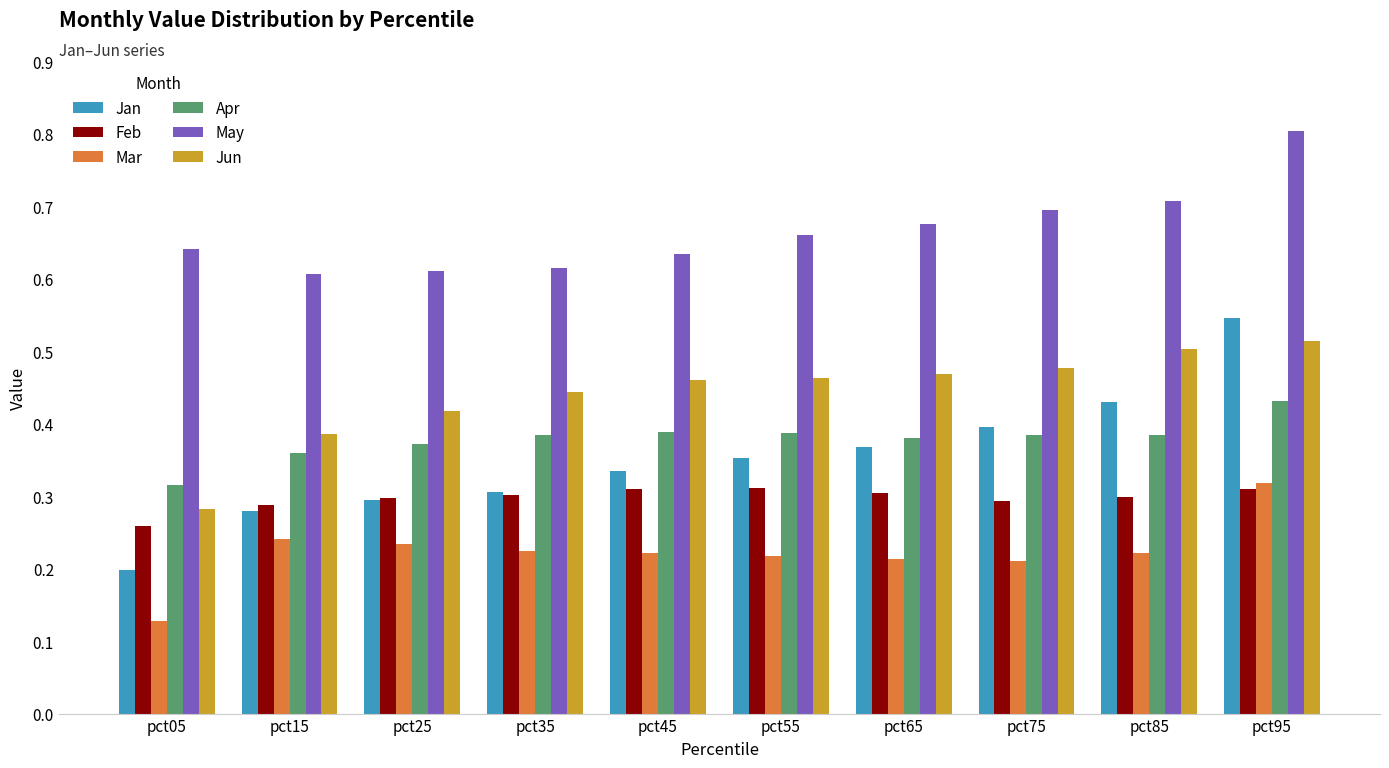

Which category has the highest value in the May series?

pct95